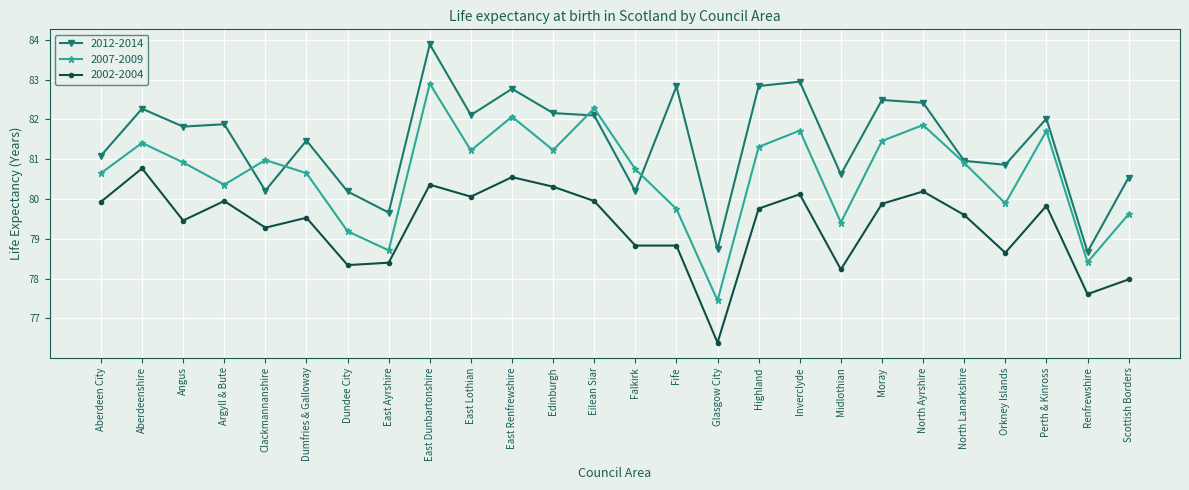

How many distinct data groups are displayed?

3